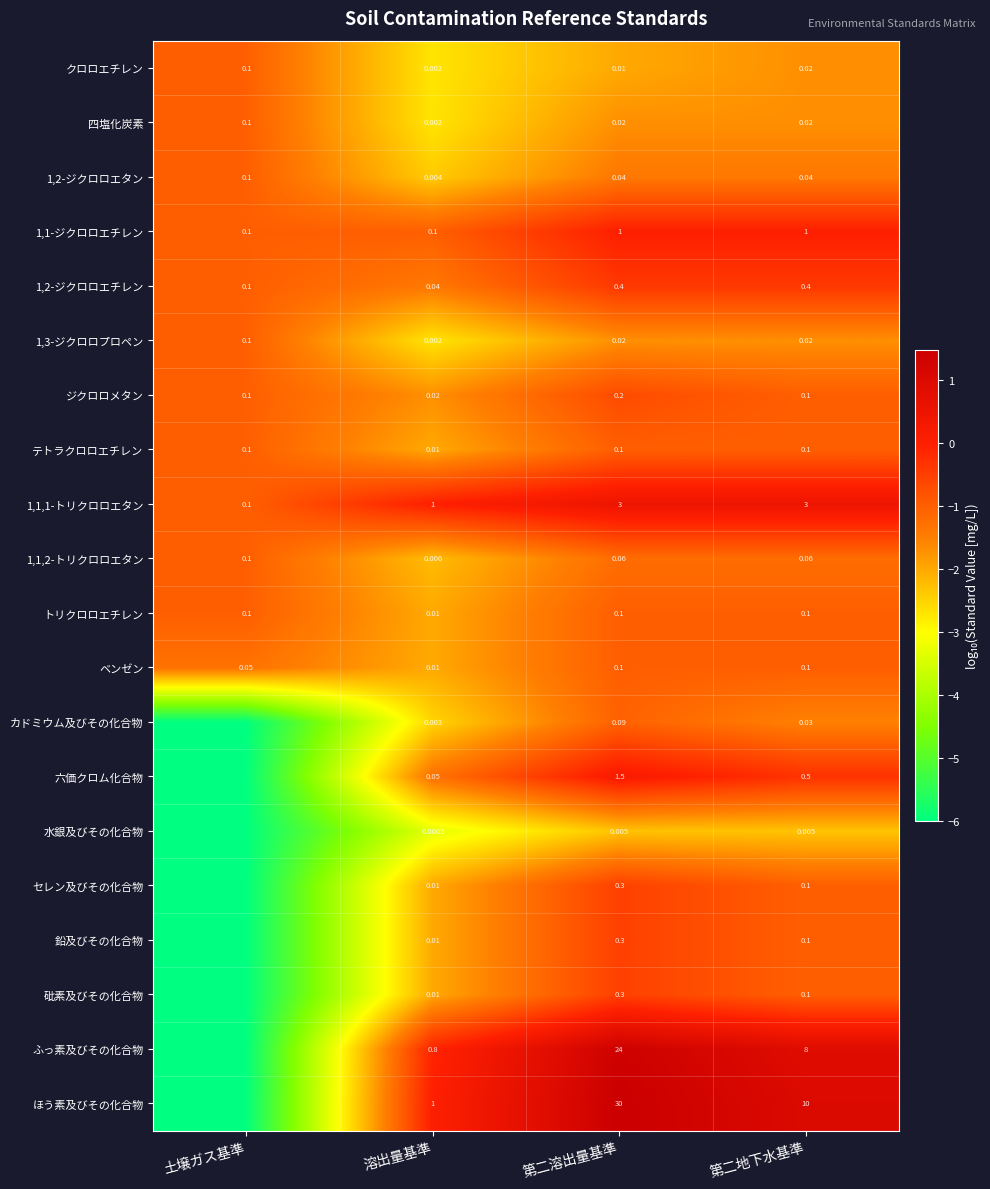

How many series are shown in this chart?

20